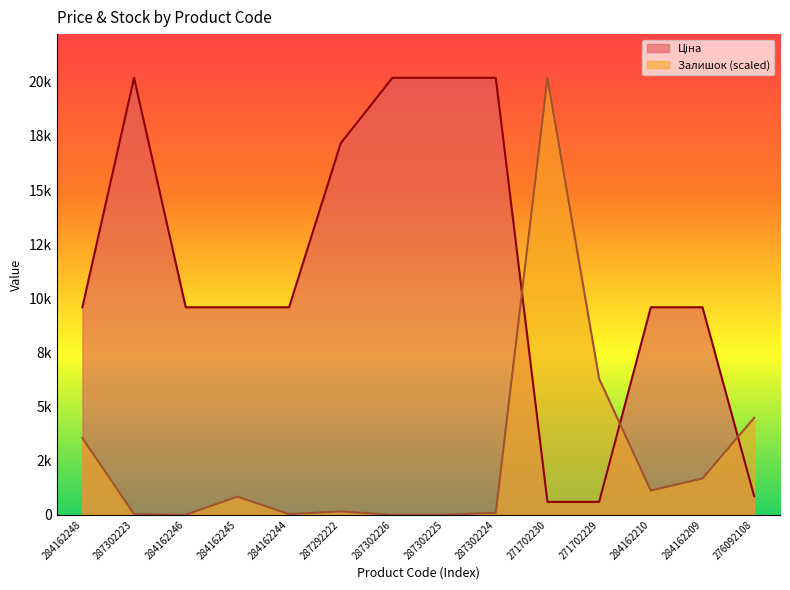

Rank the series by their average value, from highest to lowest.

Ціна, Залишок